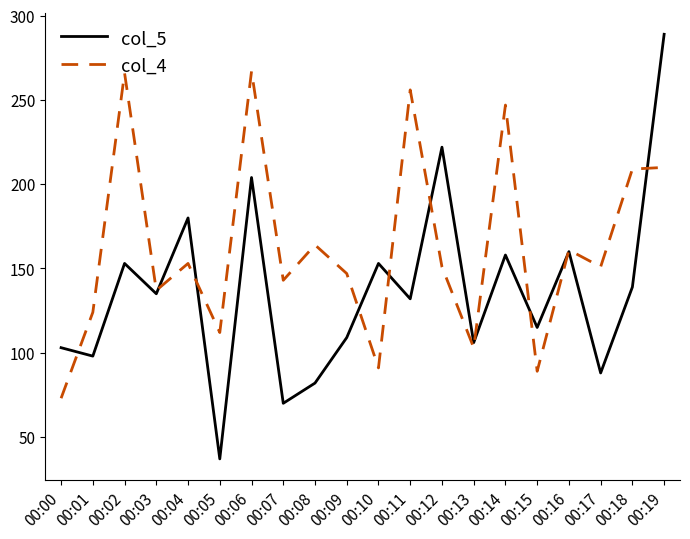

What is the smallest value displayed?

37